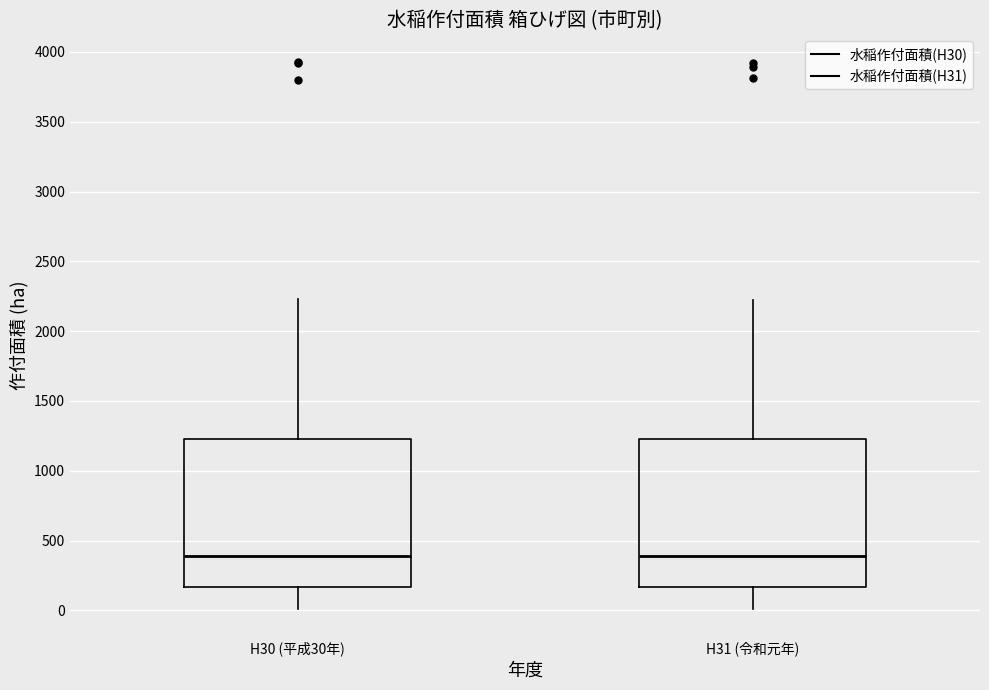

Reading left to right, read every box against the y-axis: the position of its median line, the range the box covers, and the ends of its whiskers. The values are not printed on the chart, so give them approximately, as read against the axis.

H30 (平成30年): median 400, box 150 to 1250, whiskers 0 to 2250
H31 (令和元年): median 400, box 150 to 1250, whiskers 0 to 2200